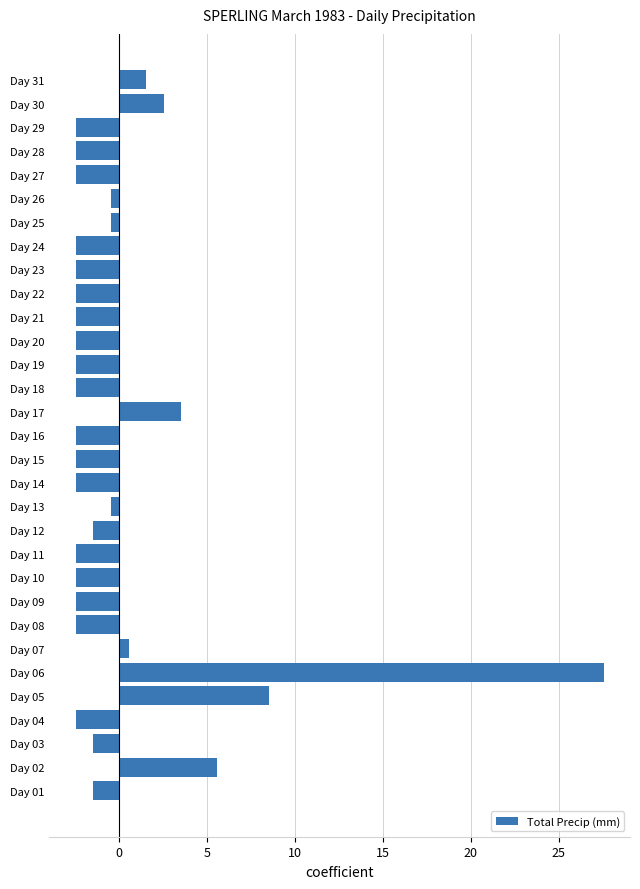

True or false: the data shows -0.7 at Day 04.

False